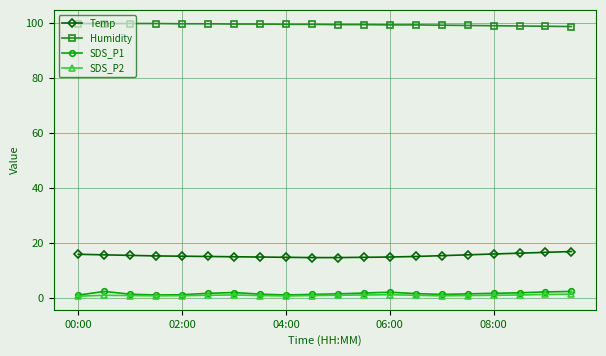

True or false: SDS_P1 has more than 2 interior local peaks.

True